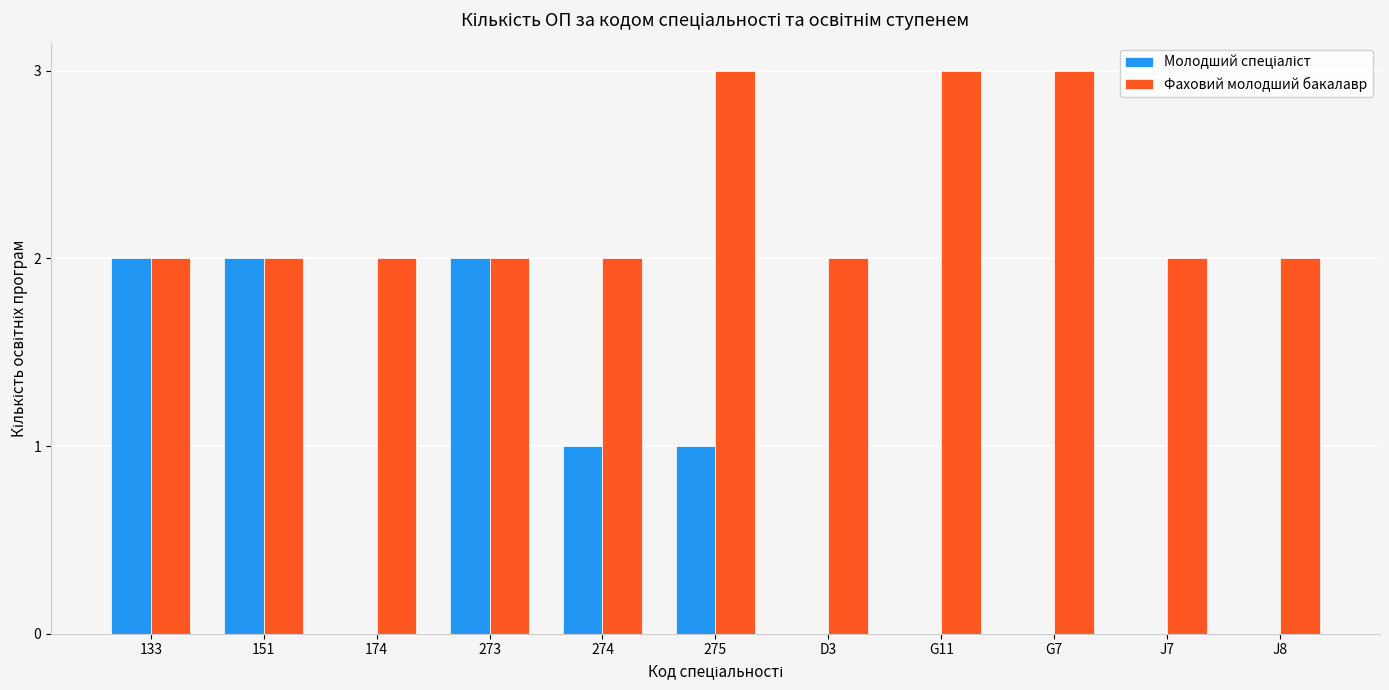

How many groups of bars are there?

11